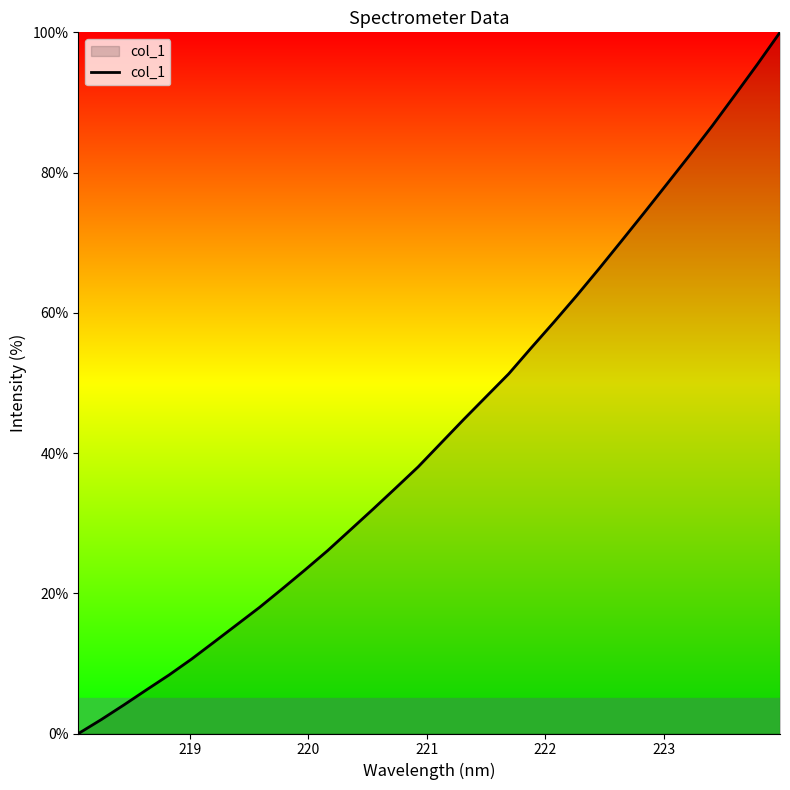

What is the greatest value displayed?

100.0